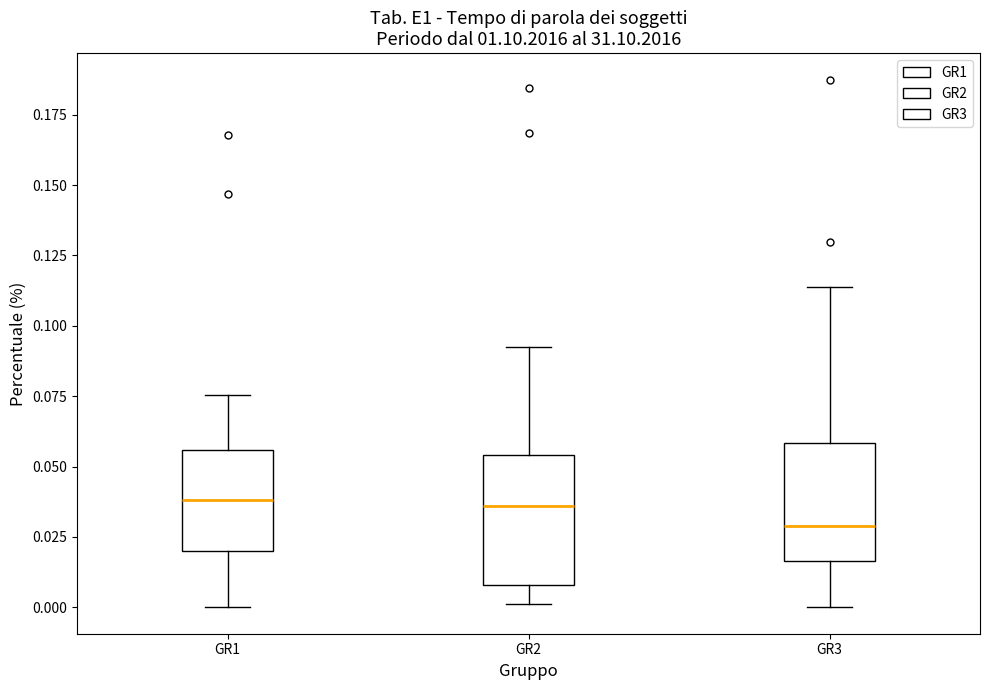

Reading left to right, read every box against the y-axis: the position of its median line, the range the box covers, and the ends of its whiskers. The values are not printed on the chart, so give them approximately, as read against the axis.

GR1: median 0.040, box 0.020 to 0.055, whiskers 0.000 to 0.075
GR2: median 0.035, box 0.010 to 0.055, whiskers 0.000 to 0.090
GR3: median 0.030, box 0.015 to 0.060, whiskers 0.000 to 0.115